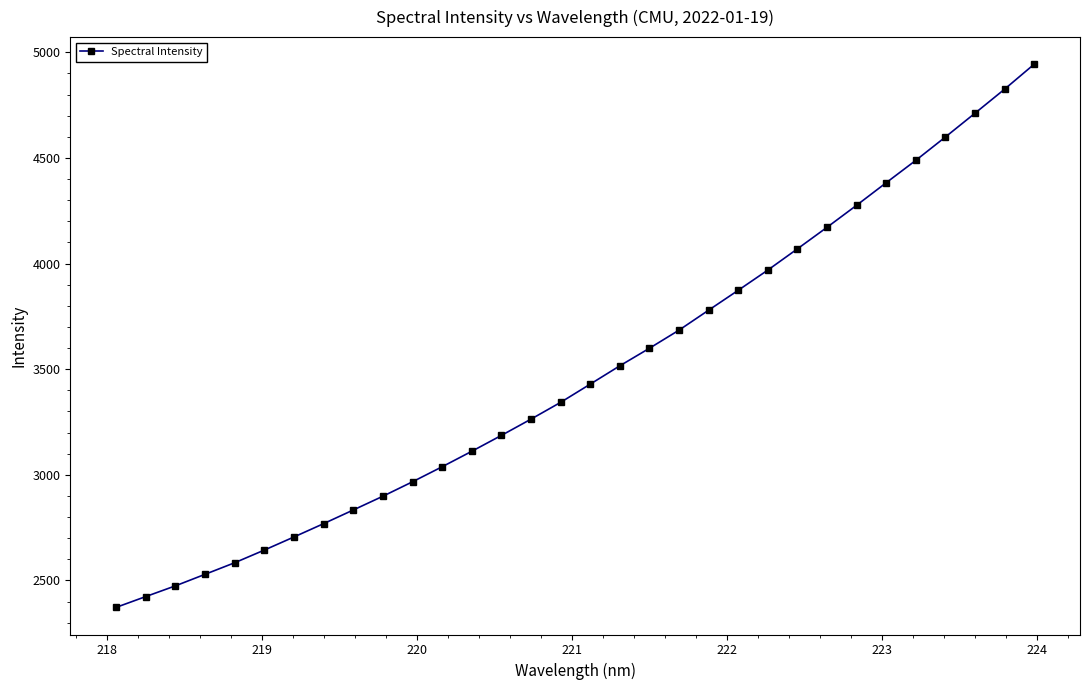

What is the difference between the second highest and second lowest values?

2401.4